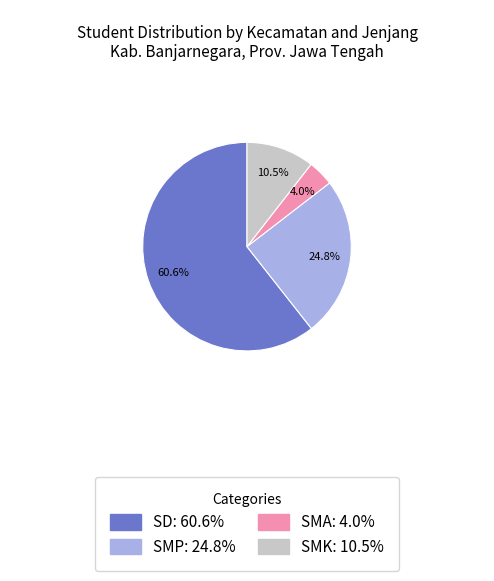

Which category has the smallest portion of the pie?

SMA: 4.0%